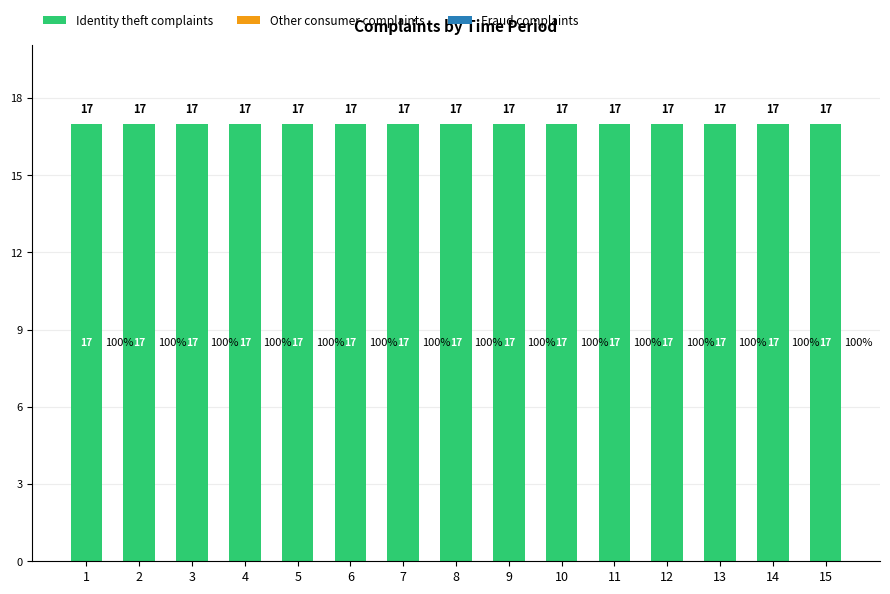

What is the difference between the highest and lowest values at 1?

17